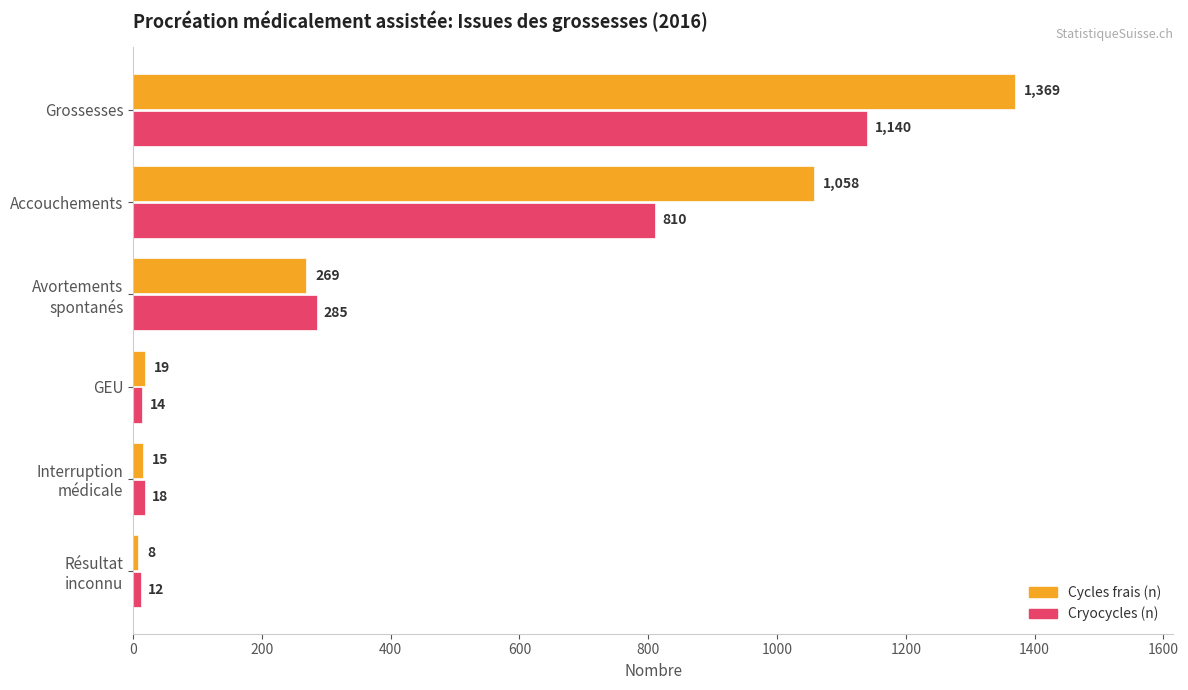

How many values in the Cryocycles (n) series are below 285?

3